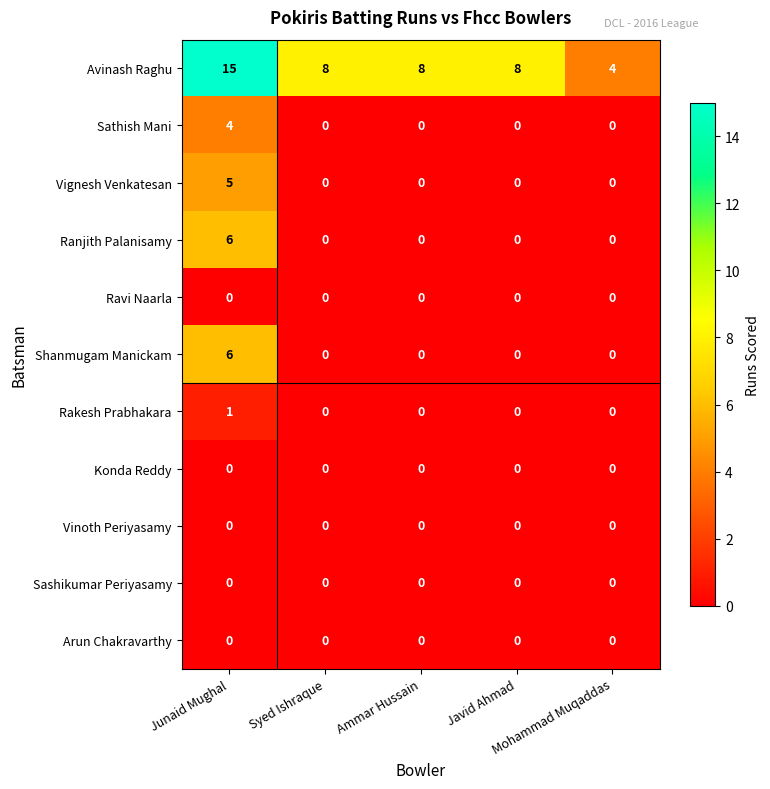

What is the difference between the maximum and minimum values in the Avinash Raghu series?

11